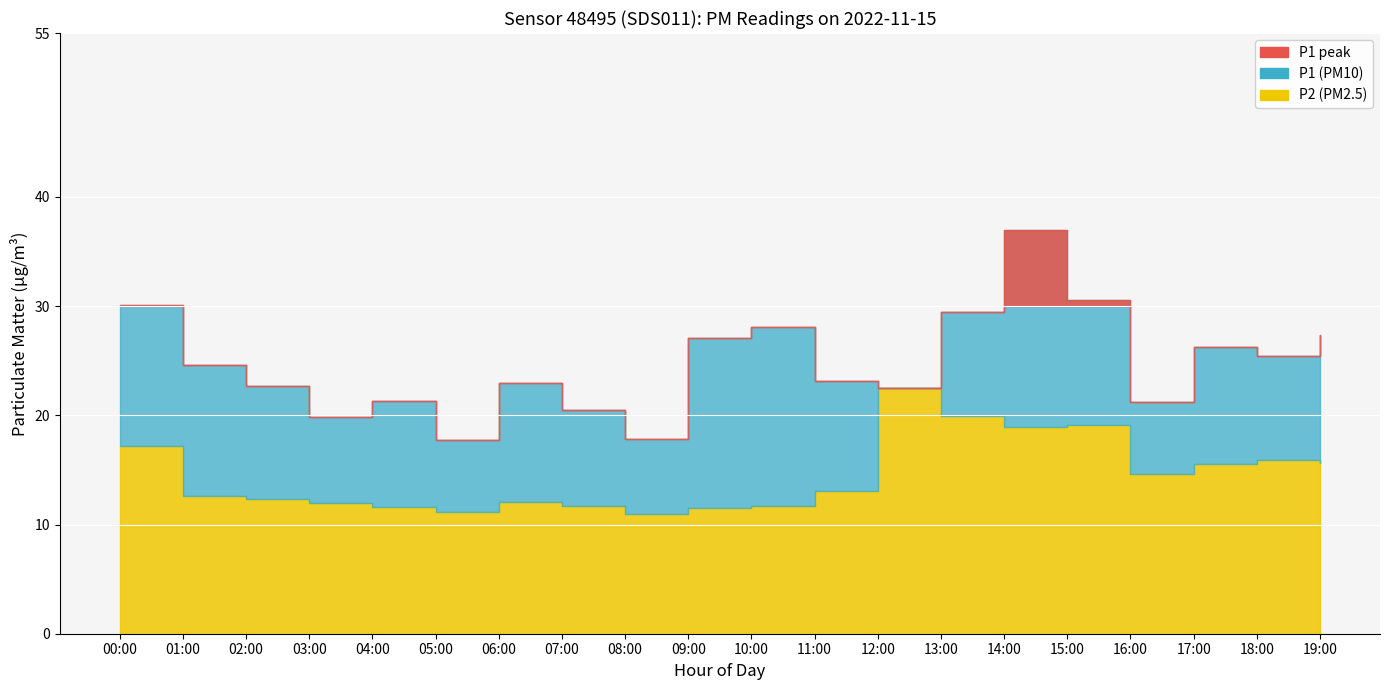

What is the value of the P1 point at the 2nd from the left?

24.6